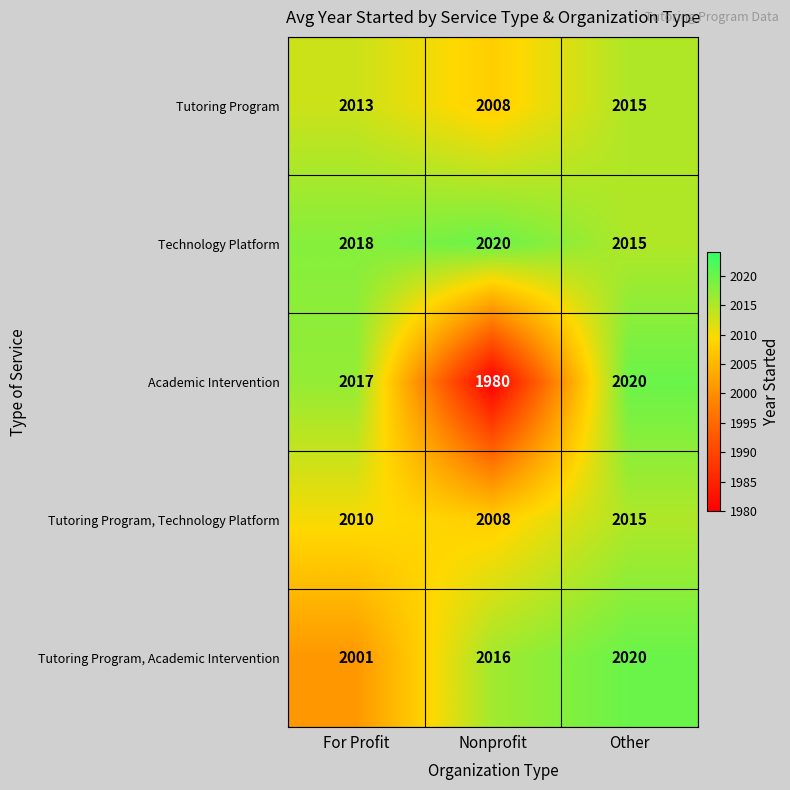

Where is Academic Intervention nearest to the value 2000?

For Profit